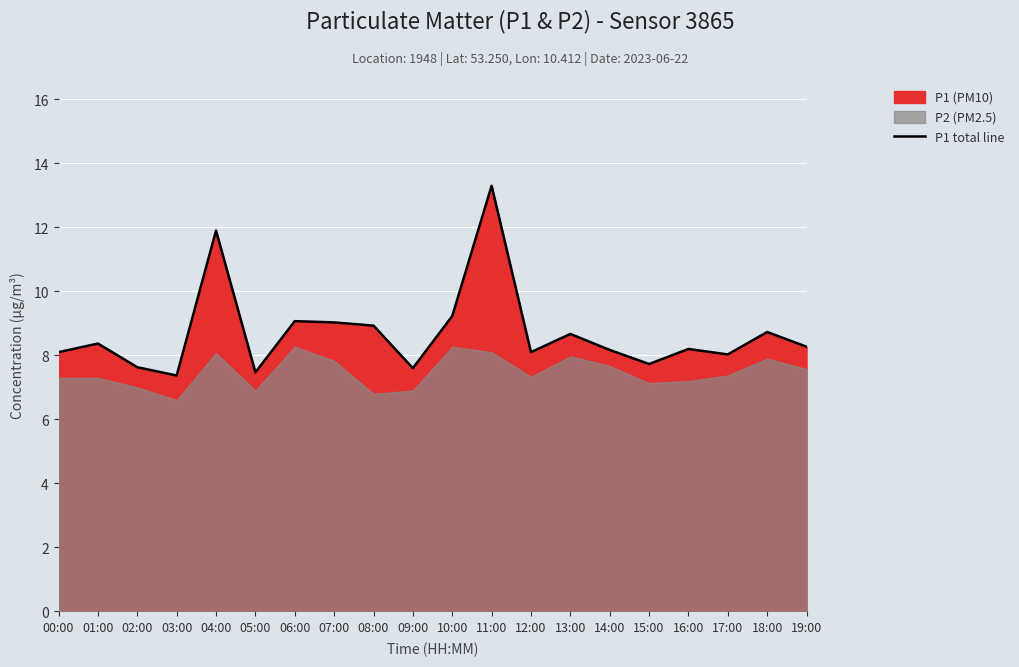

Rank the categories by value from lowest to highest.

03:00, 05:00, 09:00, 02:00, 15:00, 17:00, 00:00, 12:00, 14:00, 16:00, 19:00, 01:00, 13:00, 18:00, 08:00, 07:00, 06:00, 10:00, 04:00, 11:00